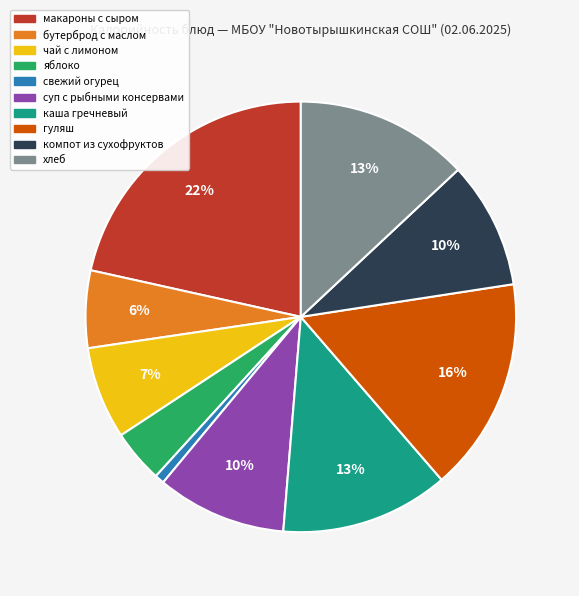

Which slice is the smallest?

свежий огурец